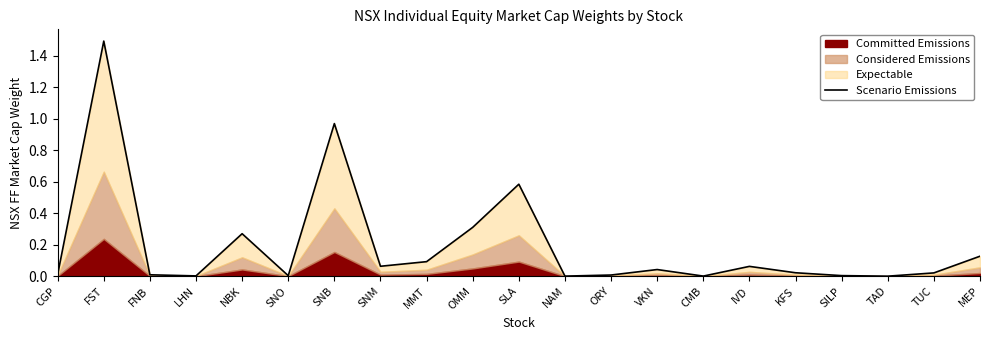

Reading right to left, what are all the values shown in this chart?

0.1	0.0	0.0	0.0	0.0	0.1	0.0	0.0	0.0	0.0	0.6	0.3	0.1	0.1	1.0	0.0	0.3	0.0	0.0	1.5	0.0